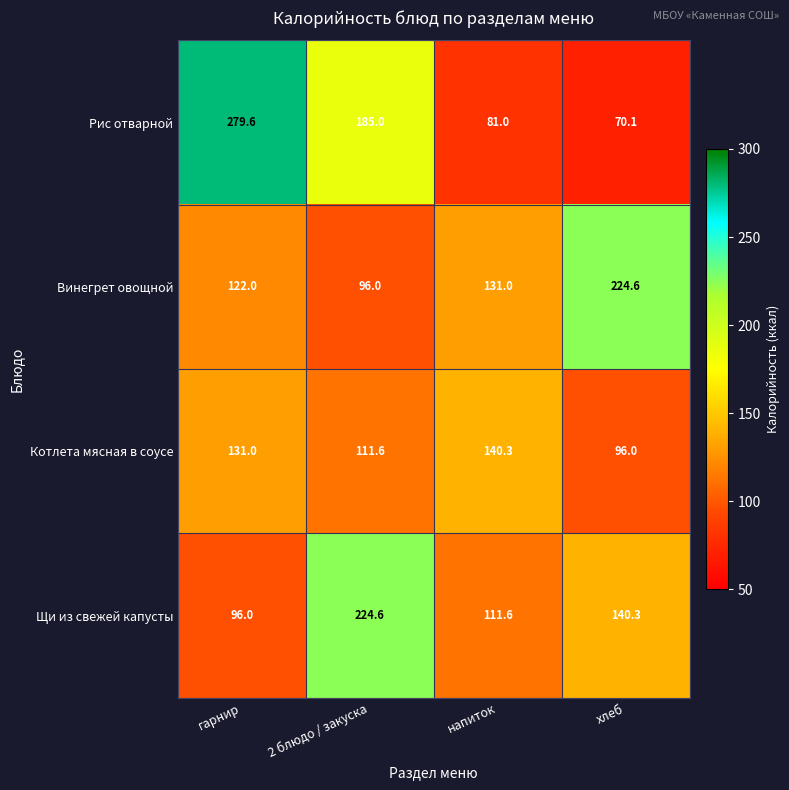

Reading left to right, extract all data points from this chart.

Рис отварной: 279.6	185.0	81.0	70.1
Винегрет овощной: 122.0	96.0	131.0	224.6
Котлета мясная в соусе: 131.0	111.6	140.3	96.0
Щи из свежей капусты: 96.0	224.6	111.6	140.3